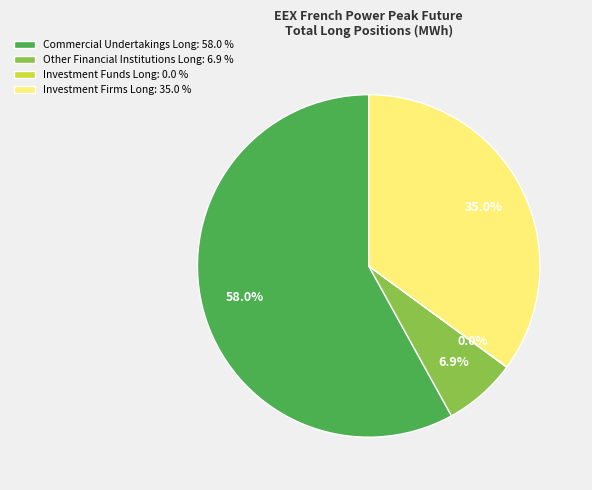

What percentage is the Investment Firms Long slice, to the nearest percent?

35%